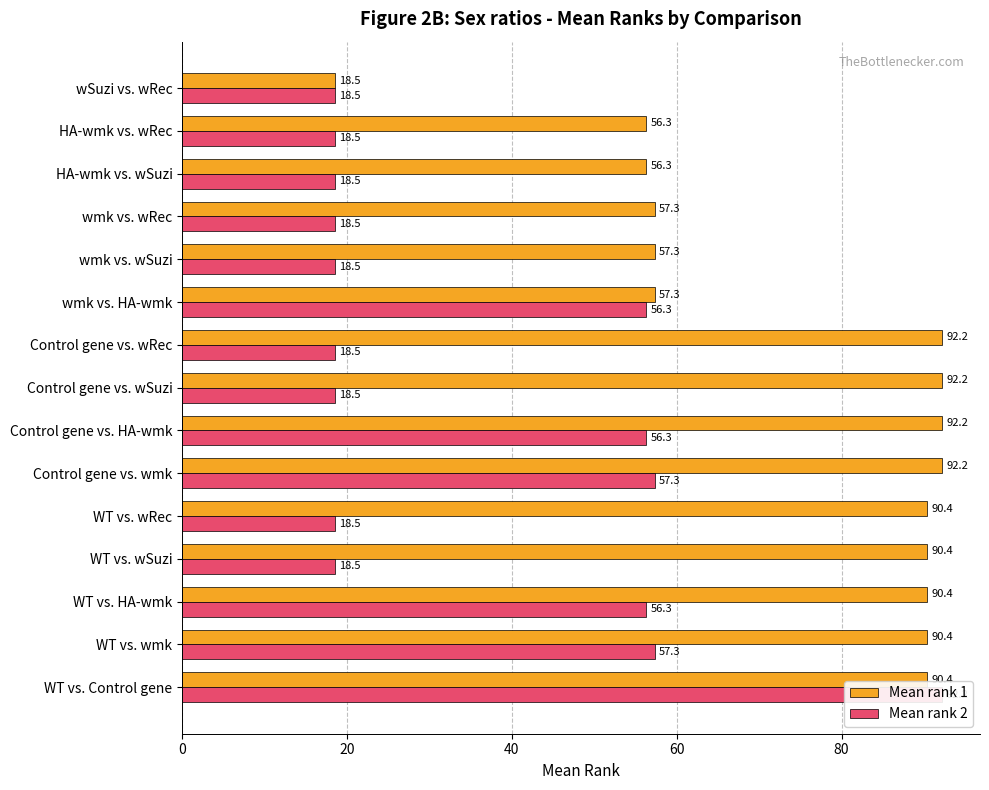

Reading left to right, transcribe all the data shown in this chart.

Mean rank 1: 90.4	90.4	90.4	90.4	90.4	92.2	92.2	92.2	92.2	57.3	57.3	57.3	56.3	56.3	18.5
Mean rank 2: 92.2	57.3	56.3	18.5	18.5	57.3	56.3	18.5	18.5	56.3	18.5	18.5	18.5	18.5	18.5